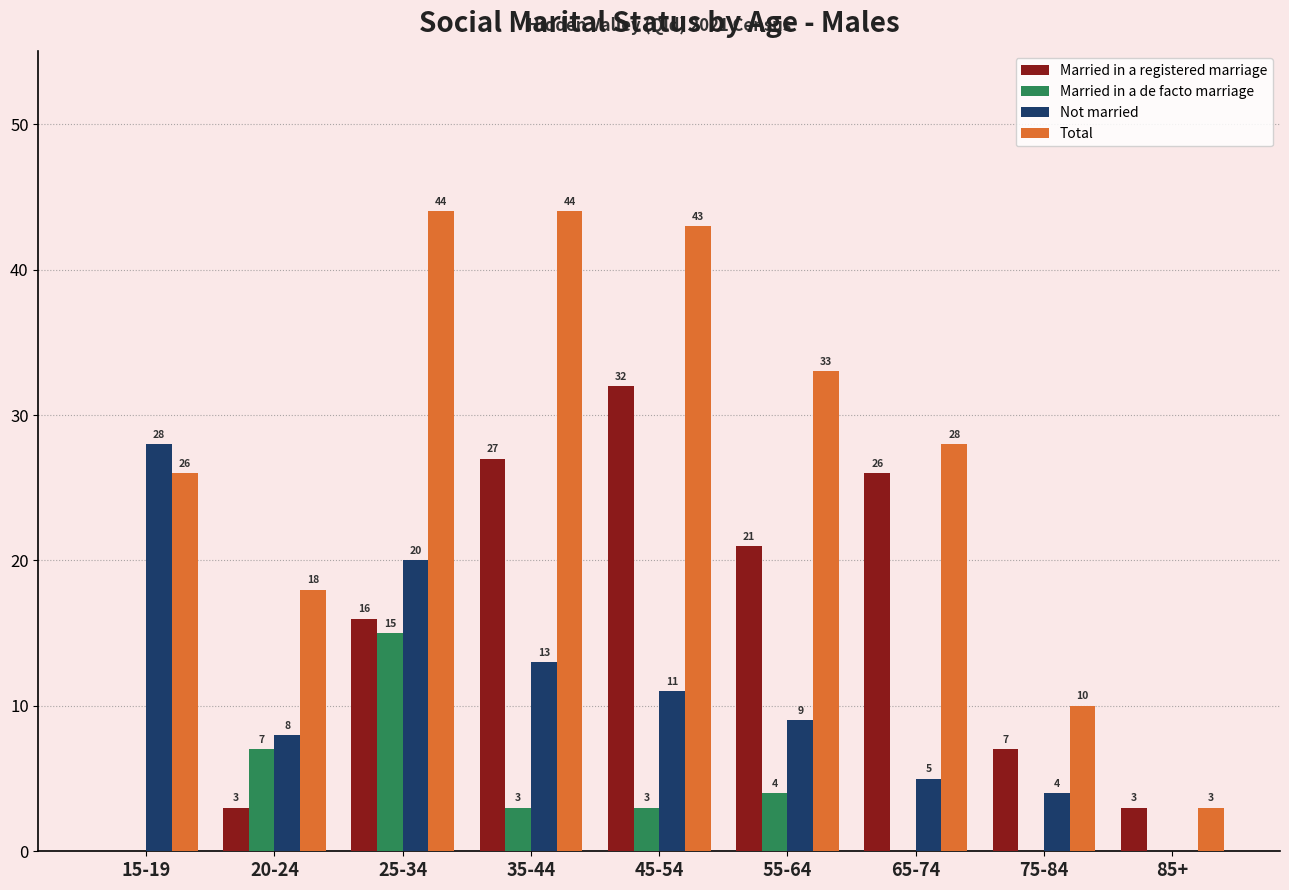

At which category is the sum across all series the highest?

25-34